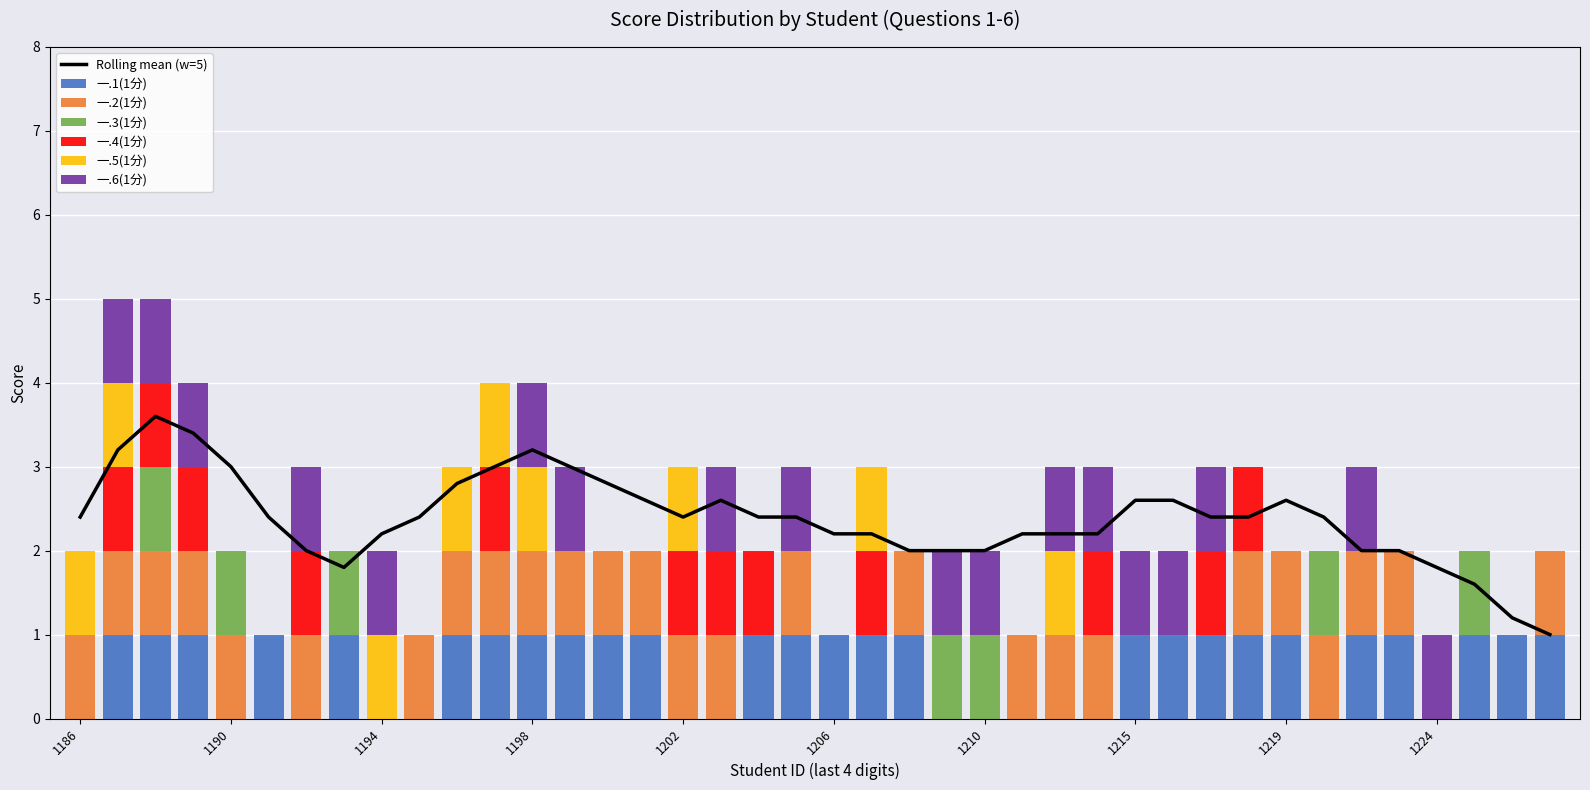

What is the value of the 一.1(1分) bar at the 21st from the left?

1